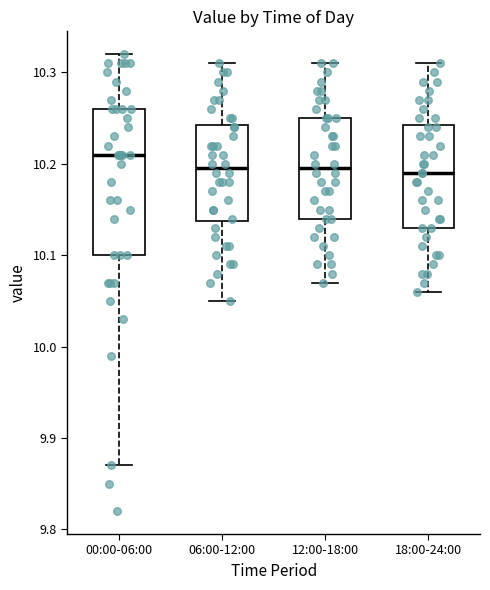

Reading left to right, transcribe this box plot: for each box, give where its median line is, the range the box spans, and where its two whiskers end, as read against the y-axis. The values are not printed on the chart, so give them approximately, as read against the axis.

00:00-06:00: median 10.21, box 10.10 to 10.26, whiskers 9.87 to 10.32
06:00-12:00: median 10.20, box 10.14 to 10.24, whiskers 10.05 to 10.31
12:00-18:00: median 10.20, box 10.14 to 10.25, whiskers 10.07 to 10.31
18:00-24:00: median 10.19, box 10.13 to 10.24, whiskers 10.06 to 10.31